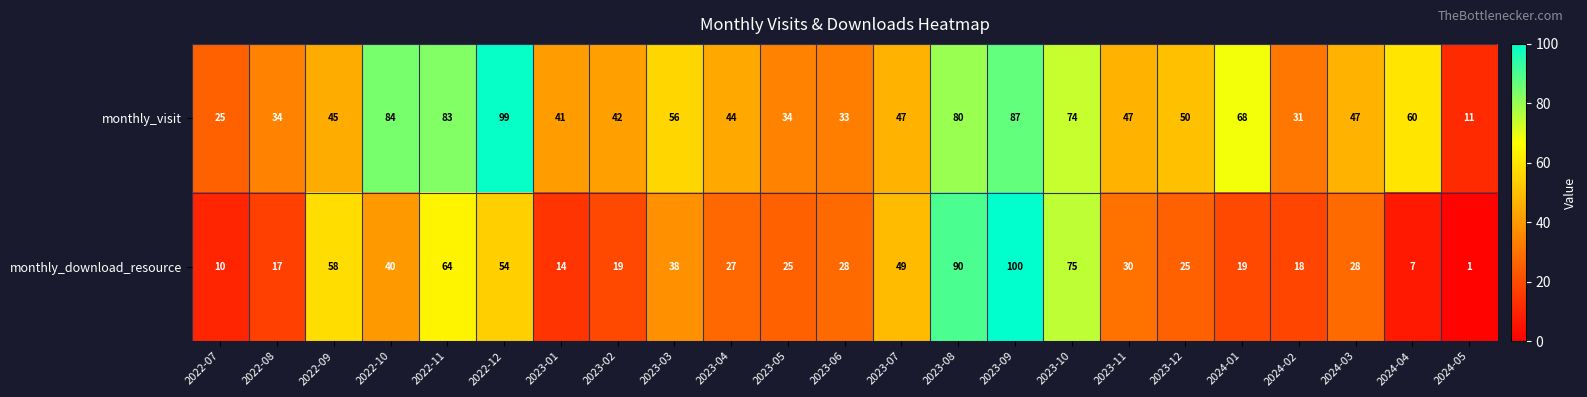

What value does the monthly_download_resource series have at 2023-01, to the nearest 5?

15